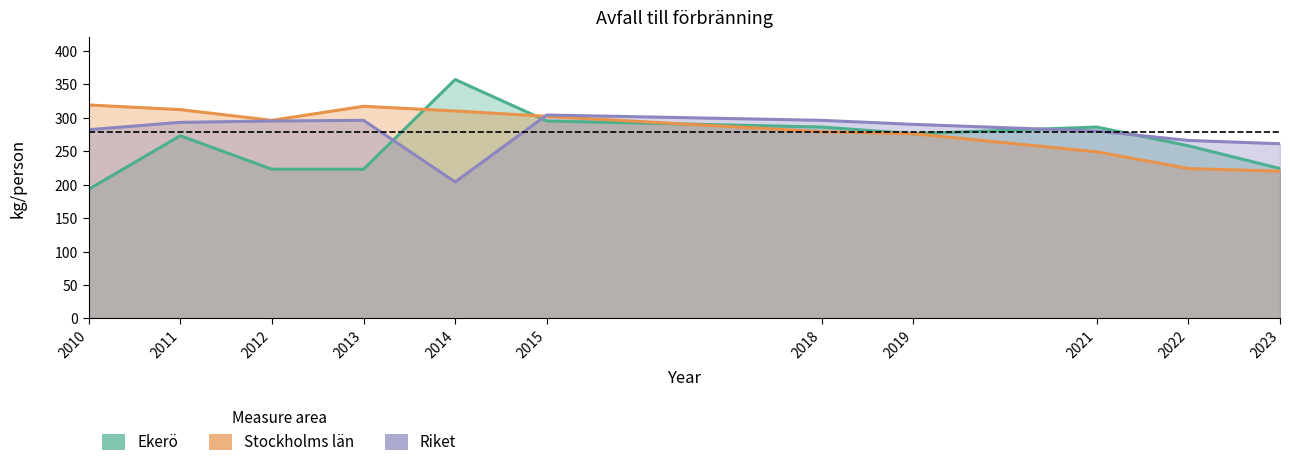

What is the average value of the Stockholms län series?

282